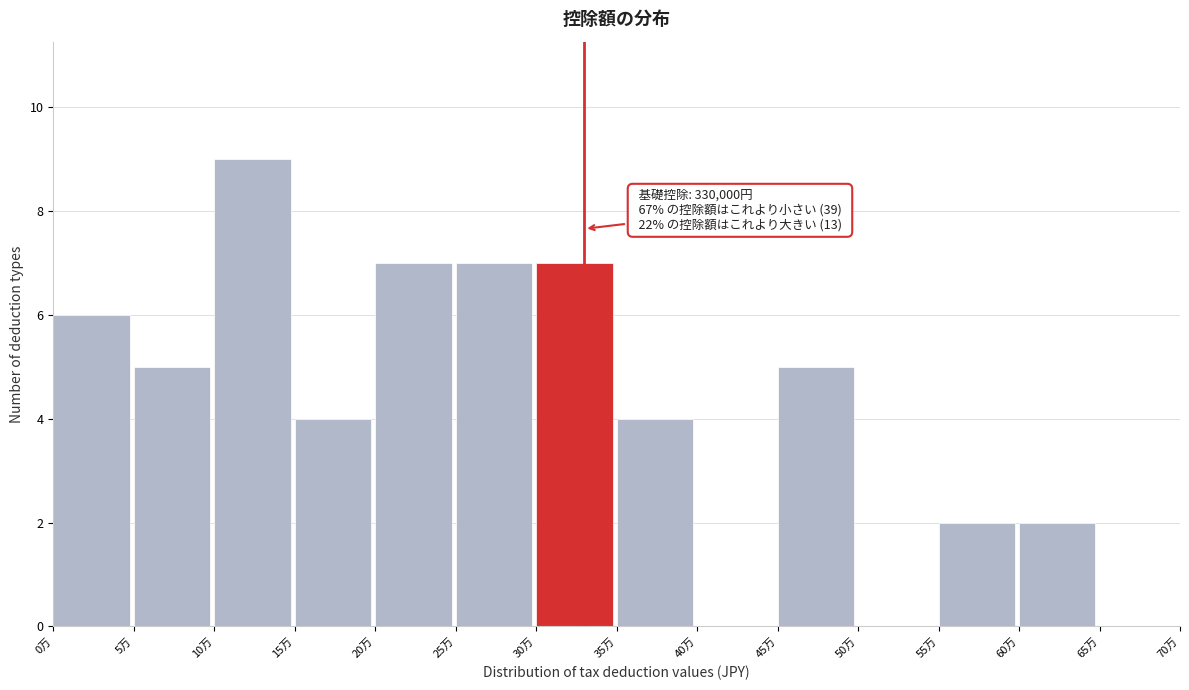

Reading left to right, transcribe all the data shown in this chart.

0万=6	5万=5	10万=9	15万=4	20万=7	25万=7	30万=7	35万=4	40万=0	45万=5	50万=0	55万=2	60万=2	65万=0